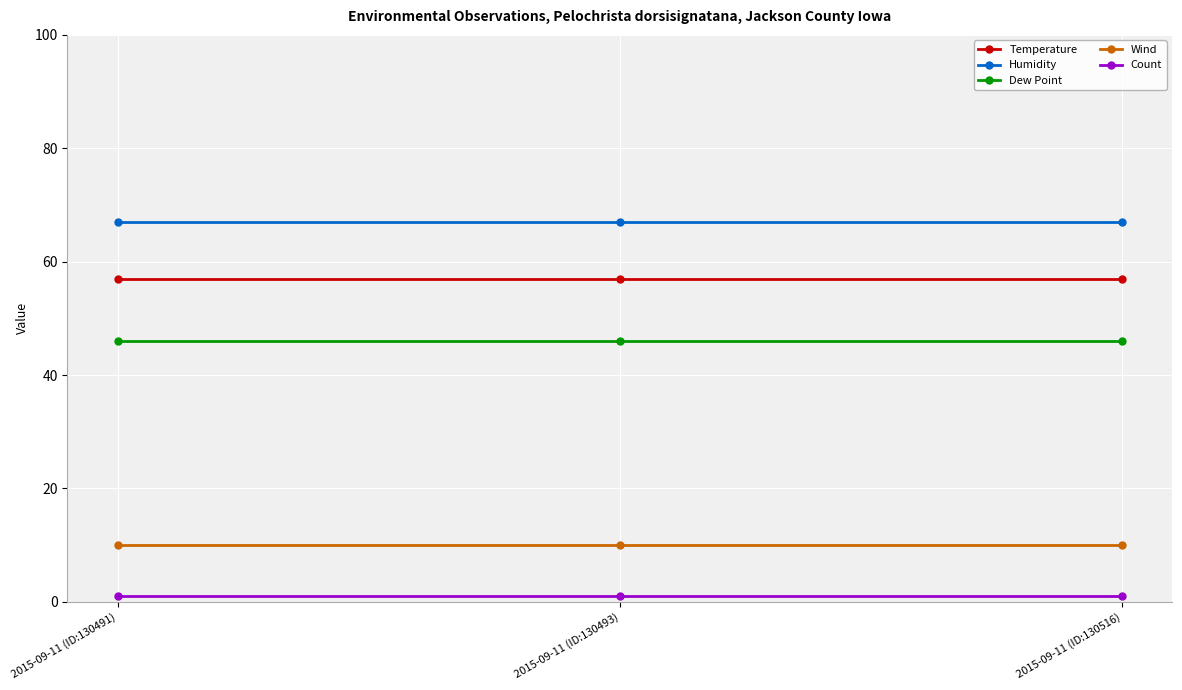

Which series has the largest total across all categories?

Humidity